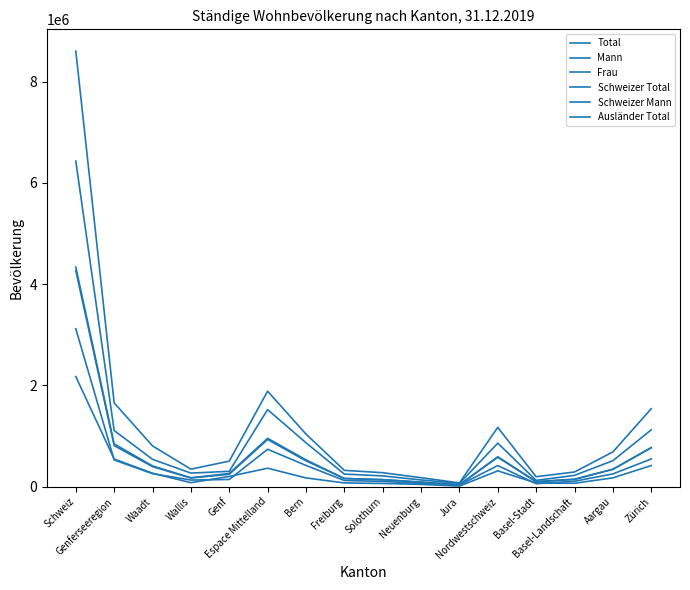

Rank the categories by Ausländer Total value from lowest to highest.

Jura, Neuenburg, Solothurn, Basel-Landschaft, Basel-Stadt, Freiburg, Wallis, Bern, Aargau, Genf, Waadt, Nordwestschweiz, Espace Mittelland, Zürich, Genferseeregion, Schweiz